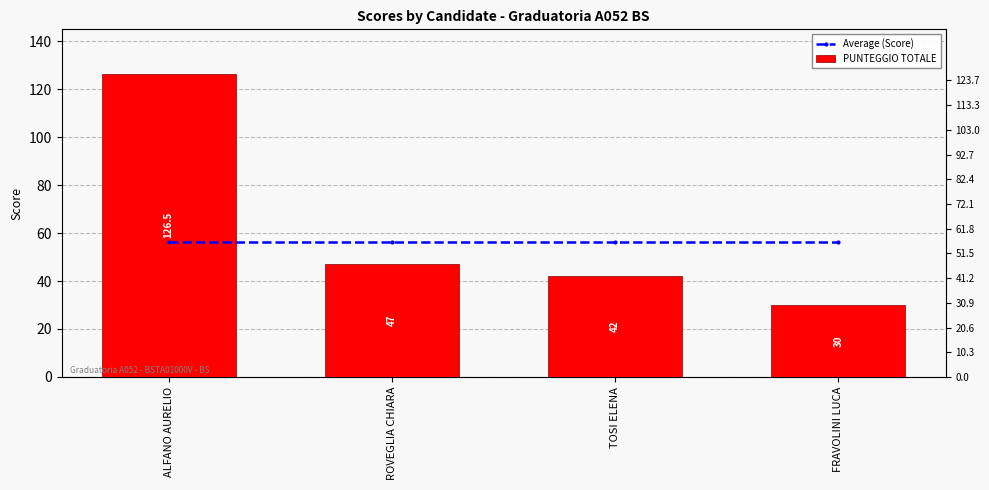

Reading left to right, extract all data points from this chart.

Average (Score): 56.2	56.2	56.2	56.2
PUNTEGGIO TOTALE: 126.5	47.0	42.0	30.0